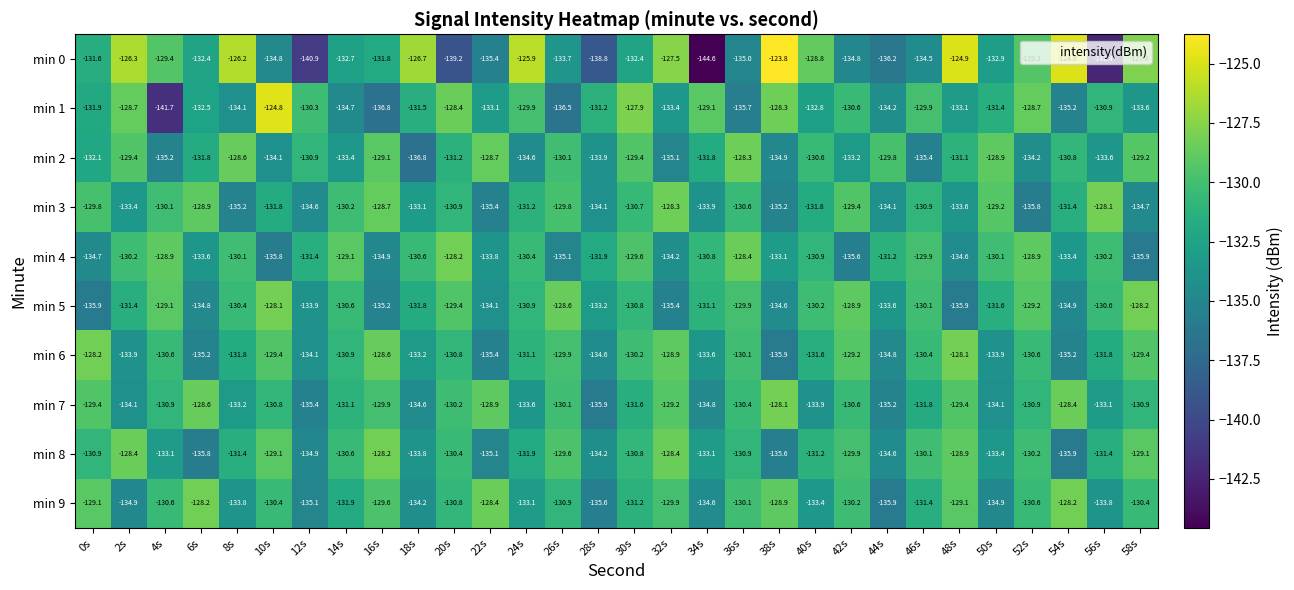

Which series has the widest spread of values?

min 0